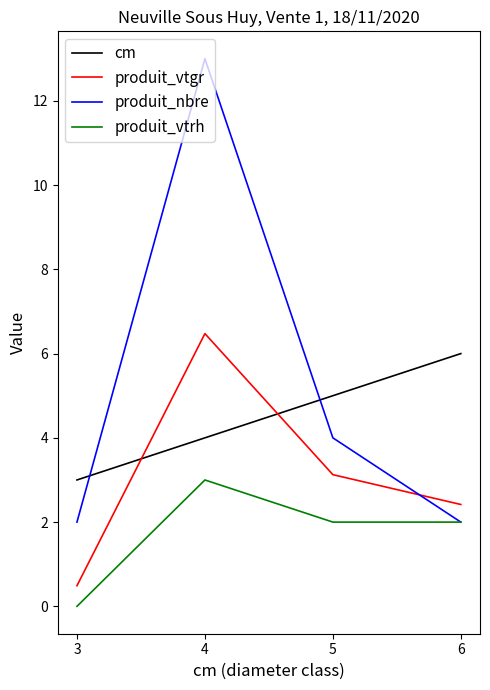

True or false: produit_vtgr and produit_vtrh intersect in this chart.

False